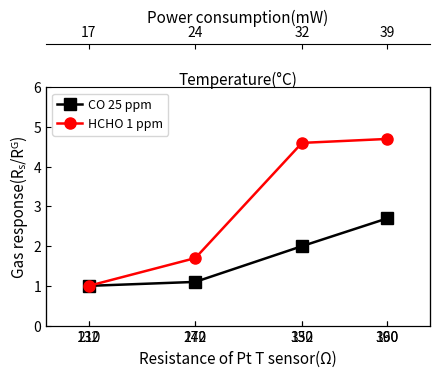

What is the value of the CO 25 ppm point at the 1st from the left?

1.0